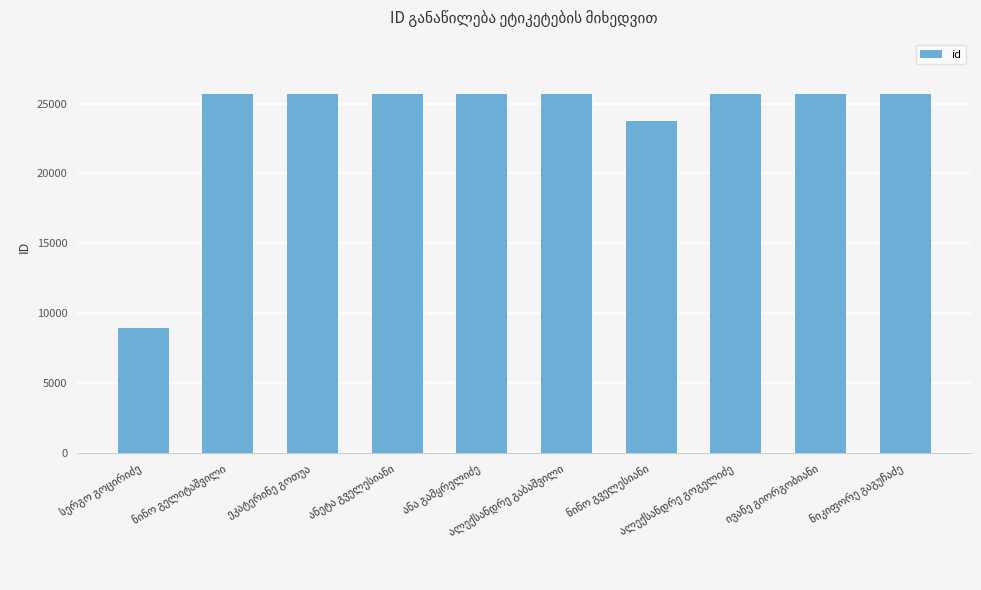

What is the maximum value shown in the chart?

25707